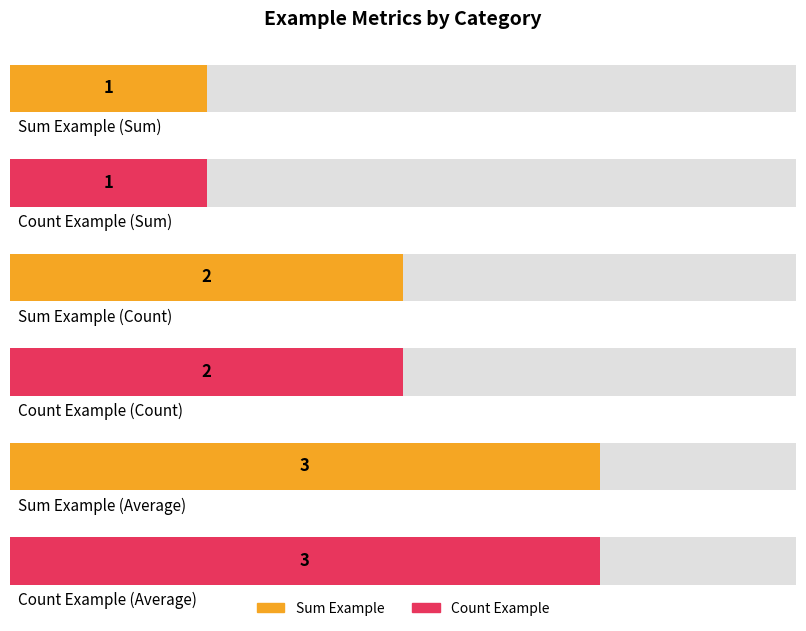

What is the value of the Sum Example bar at the 2nd from the left?

2